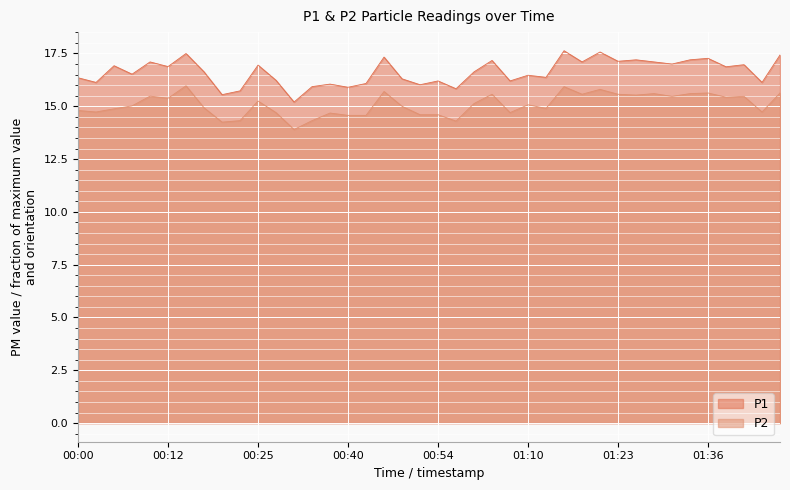

In P2, how many points are lower than both neighbors (excluding endpoints)?

12